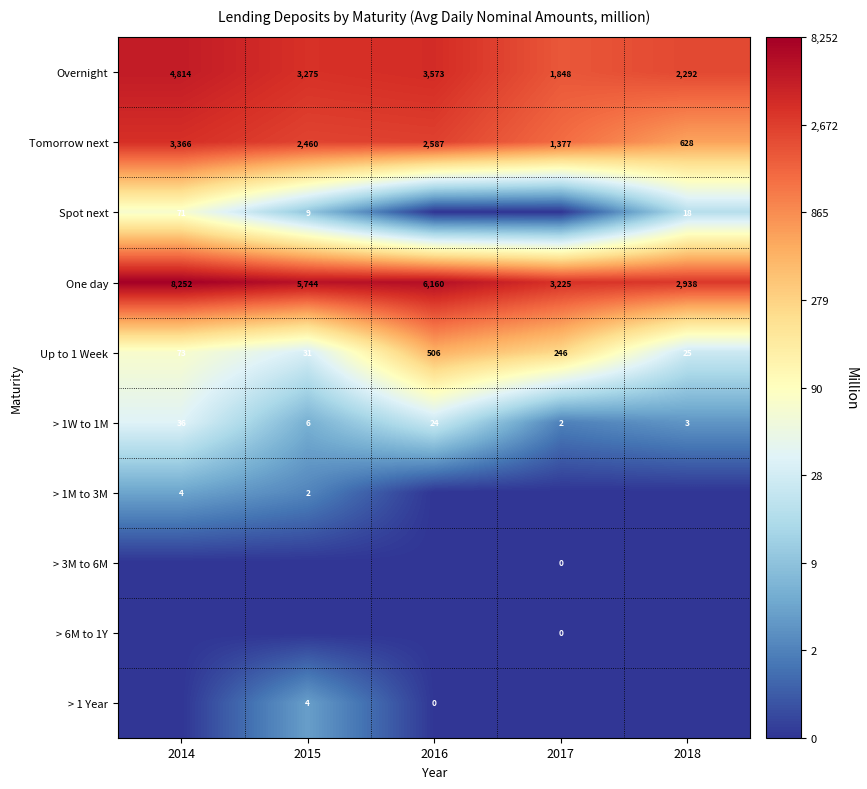

The Tomorrow next series shows 3366 at 2014. True or false?

True